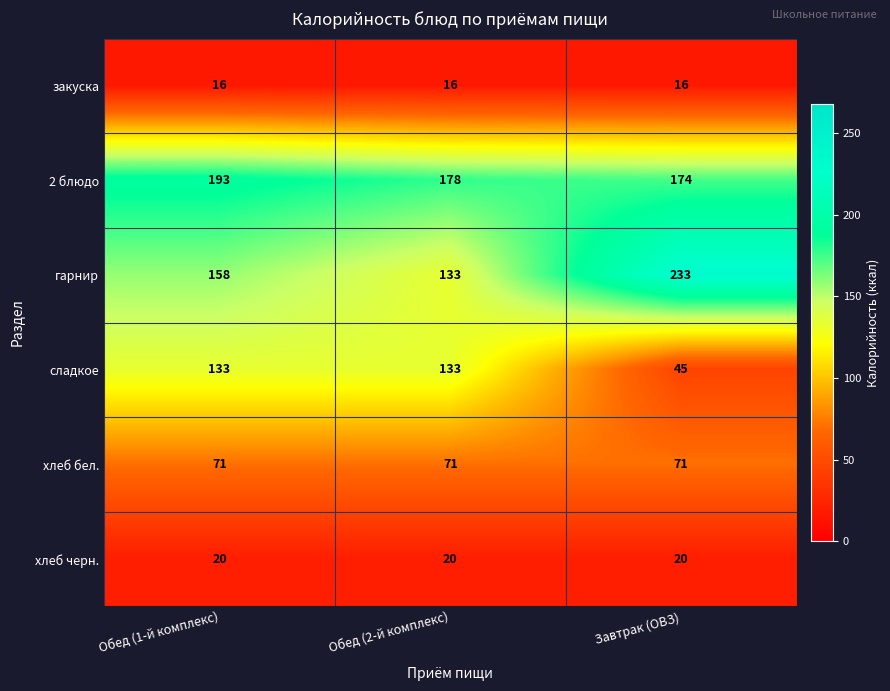

How many series are shown in this chart?

6